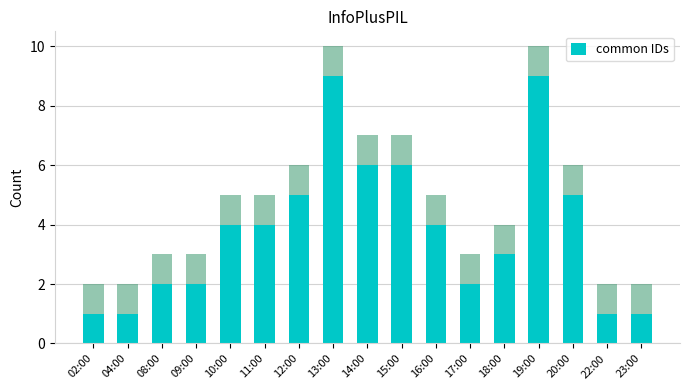

How many data points are above 4?

6